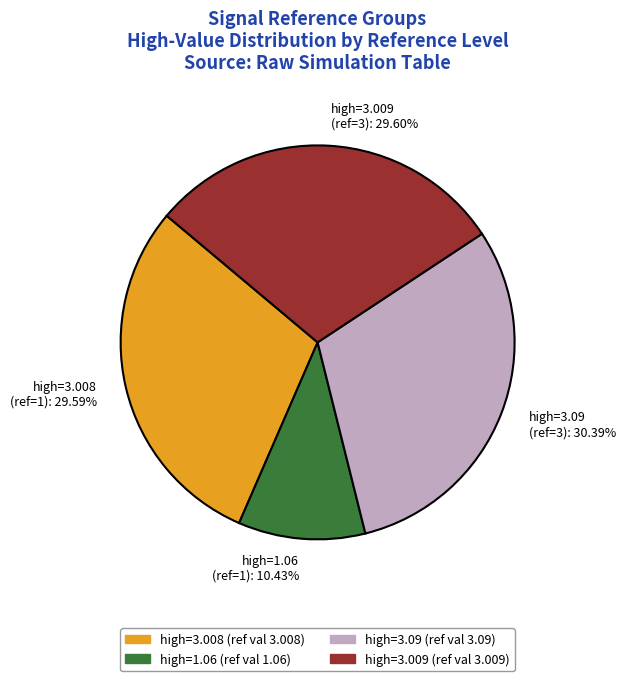

Does any single category account for the majority?

No